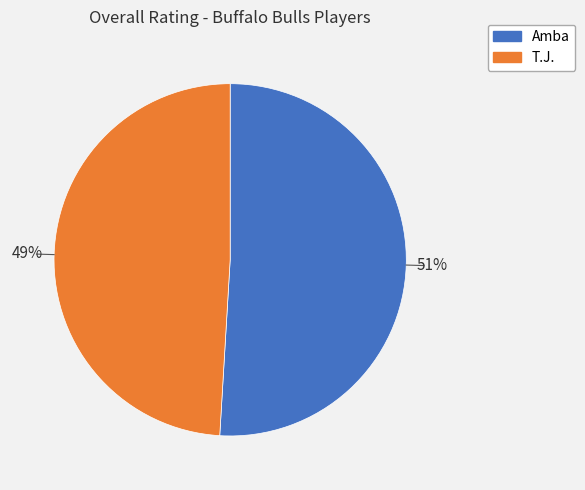

True or false: Amba accounts for 51% of the total.

True